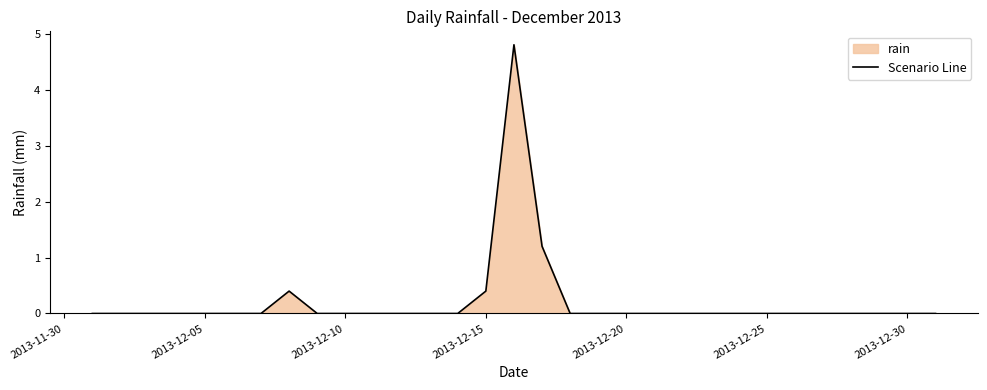

What is the difference between the maximum and minimum values?

4.8